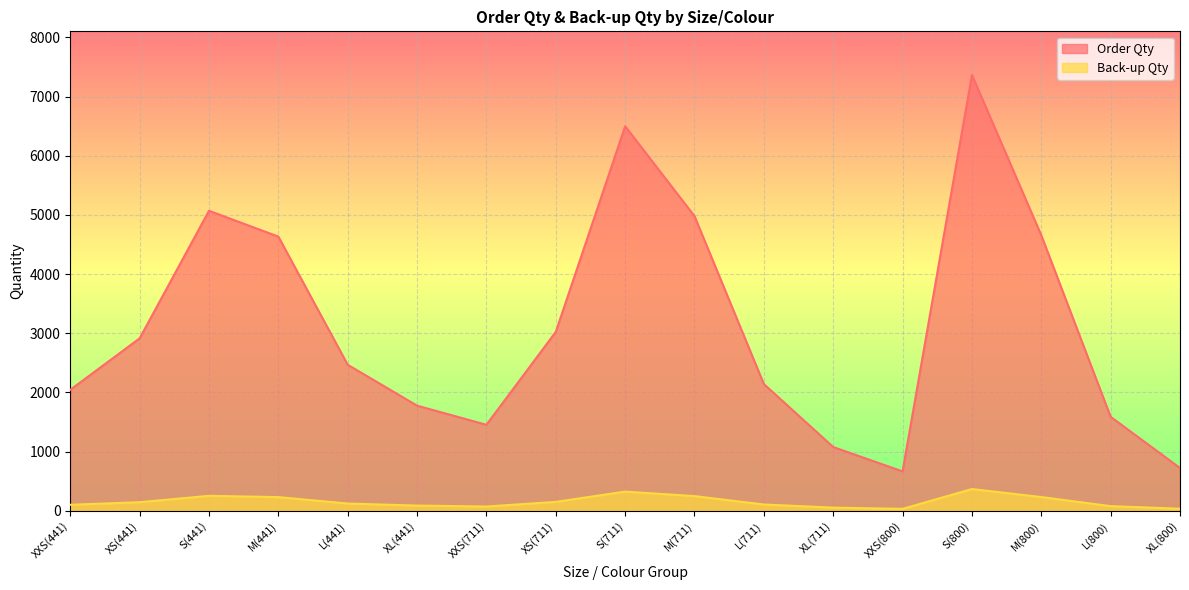

Rank the series by their maximum value, from highest to lowest.

Order Qty, Back-up Qty